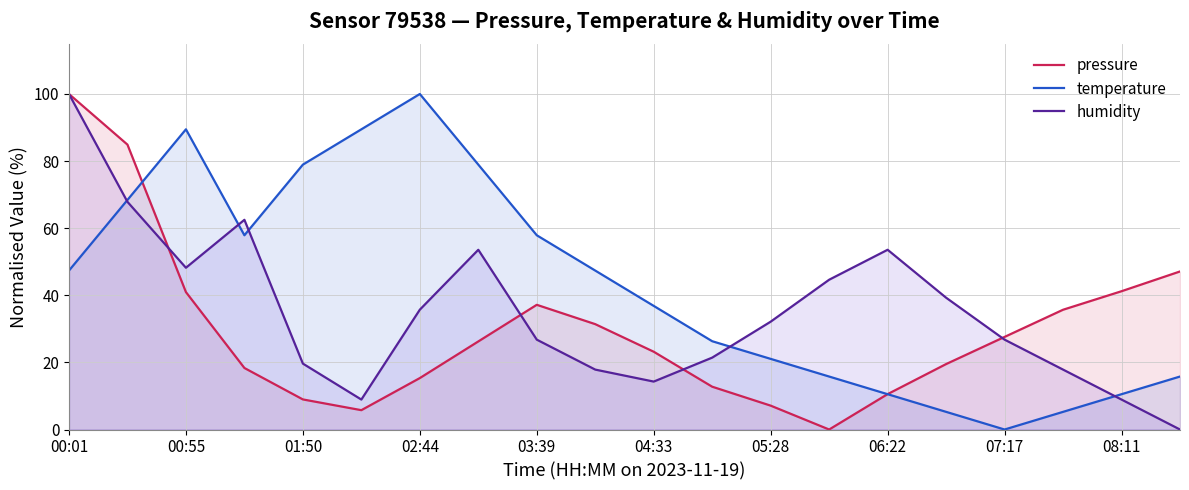

In temperature, how many points are lower than both neighbors (excluding endpoints)?

2